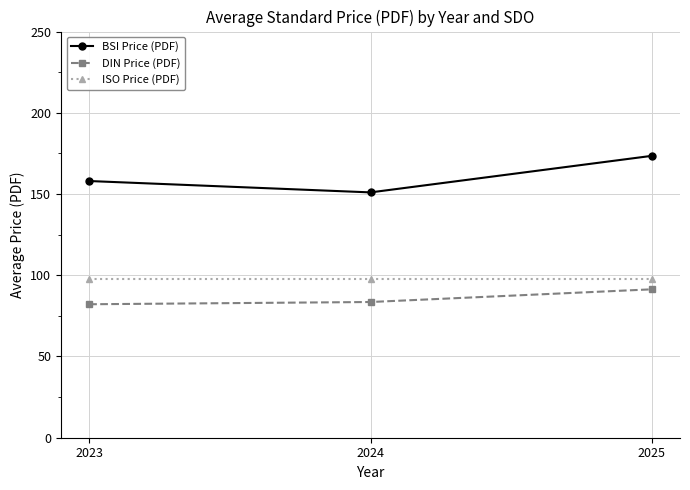

What is the difference between the BSI Price (PDF) values at 2025 and 2023?

15.5